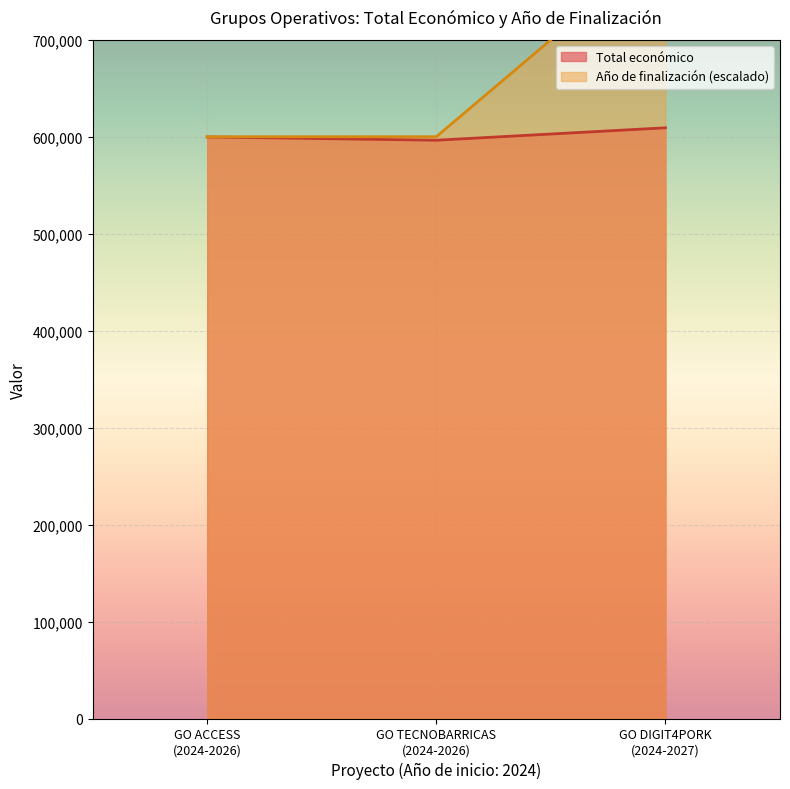

What is the lowest value of the Total económico series?

596384